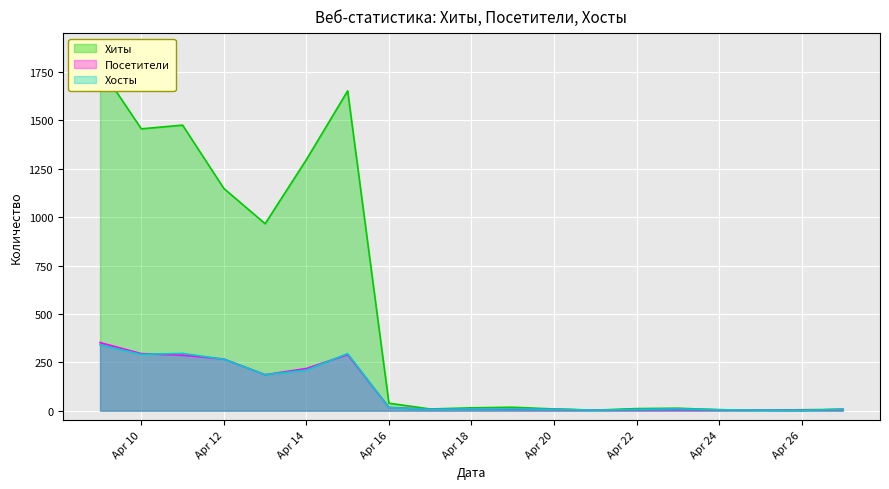

What is the value of the Посетители point at the 3rd from the left?

287